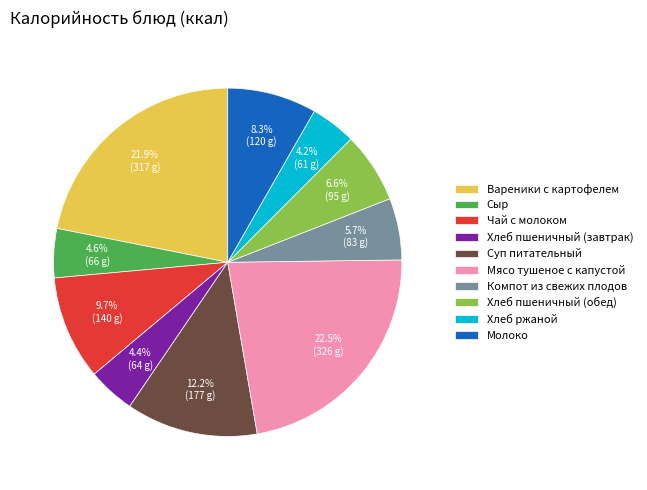

What is the largest slice in the pie chart?

Мясо тушеное с капустой